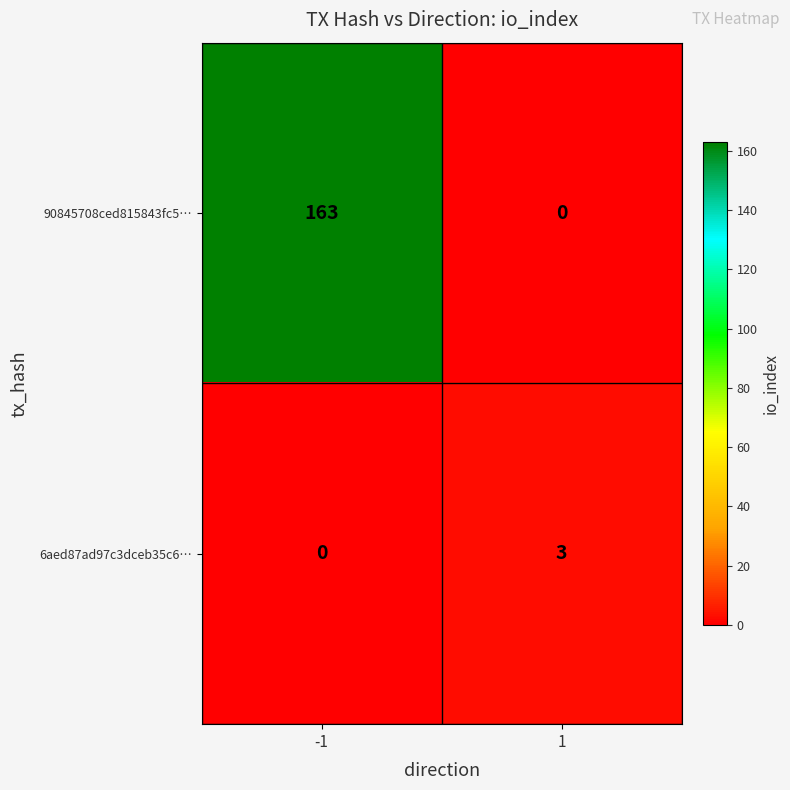

Reading left to right, list all the values displayed in this chart.

90845708ced815843fc5…: -1=163	1=0
6aed87ad97c3dceb35c6…: -1=0	1=3